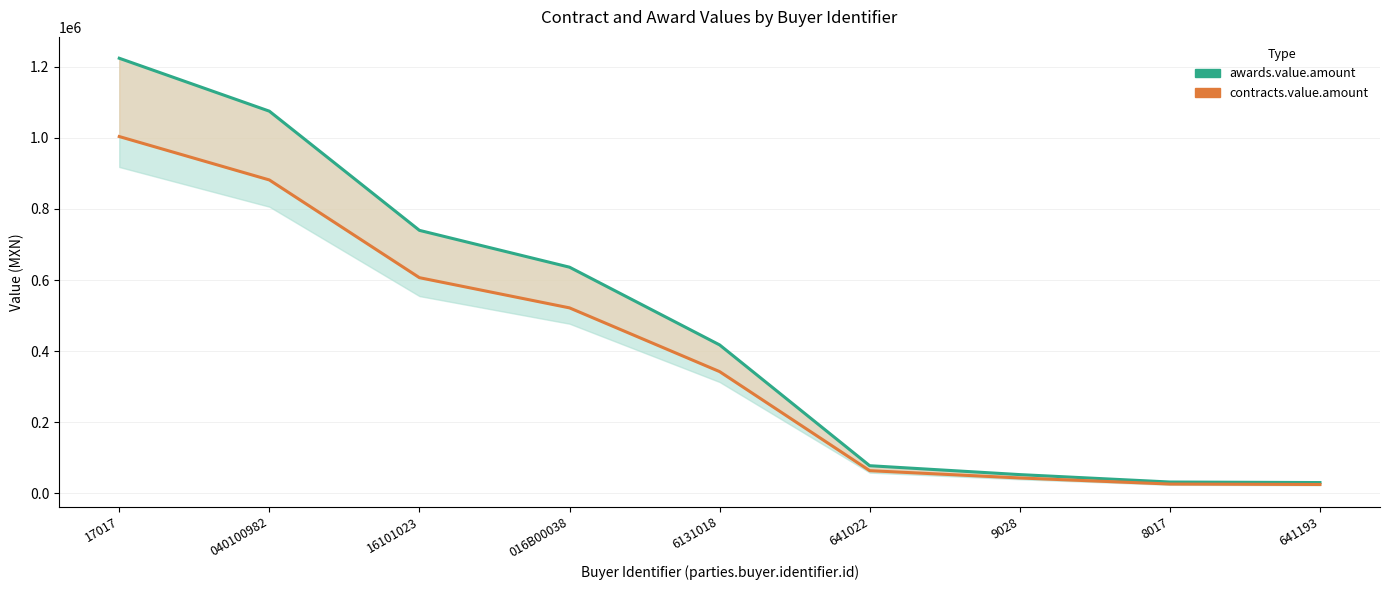

Reading right to left, extract all data points from this chart.

awards.value.amount: 30128.7	31669.2	52522.9	77546.1	417437.3	636060.3	739670.0	1075000.0	1223912.2
contracts.value.amount: 24705.5	25968.8	43068.7	63587.8	342298.6	521569.5	606529.4	881500.0	1003608.0